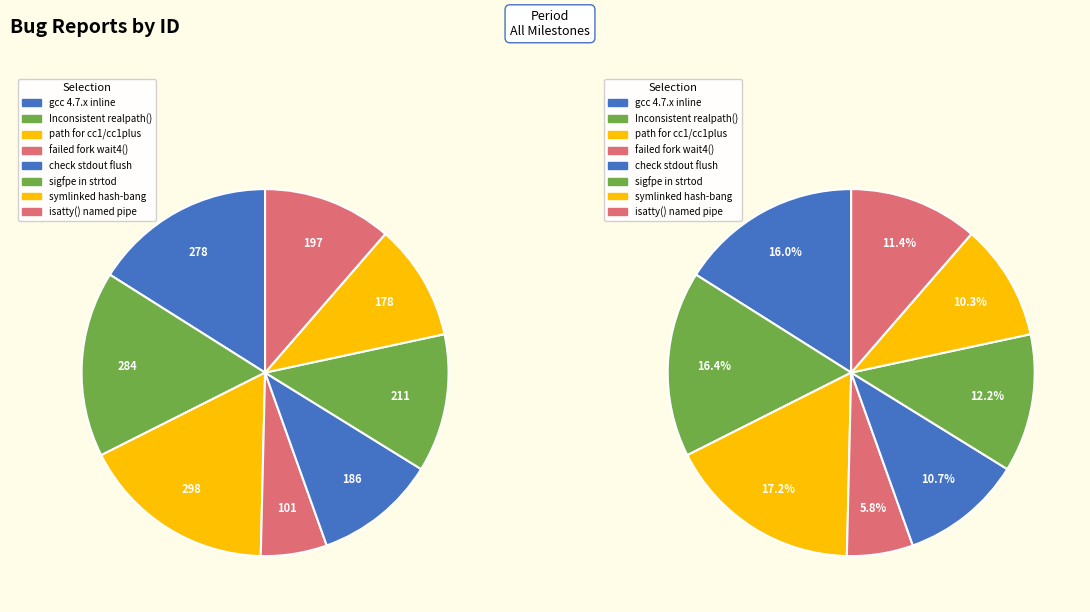

Count the number of slices in the pie.

8